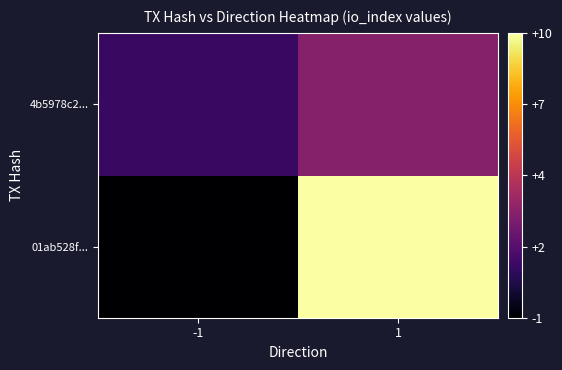

Which label corresponds to the smallest value in the chart?

-1